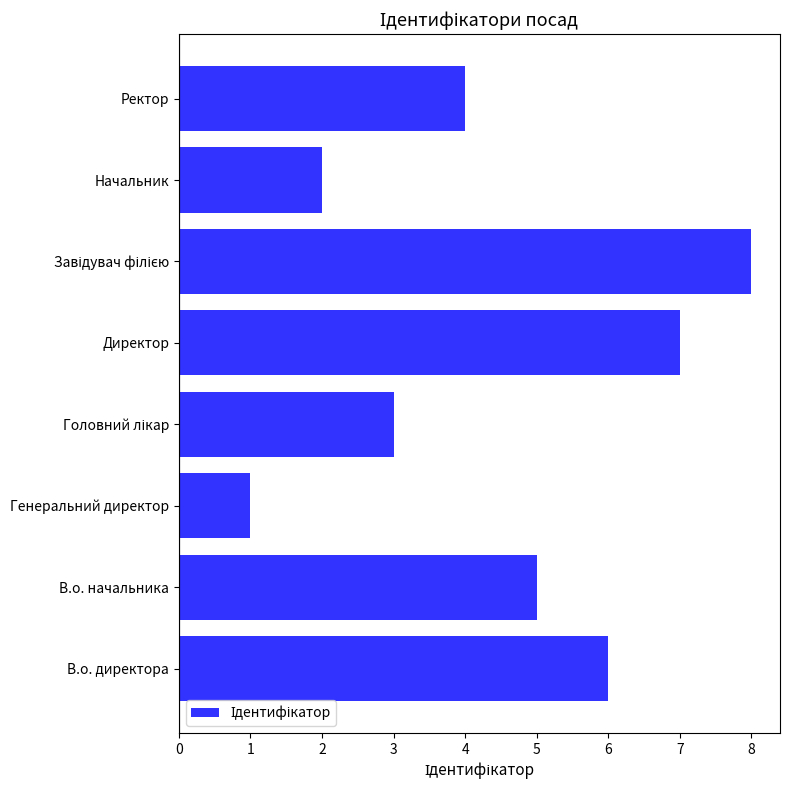

Where is the data nearest to the value 4?

Ректор